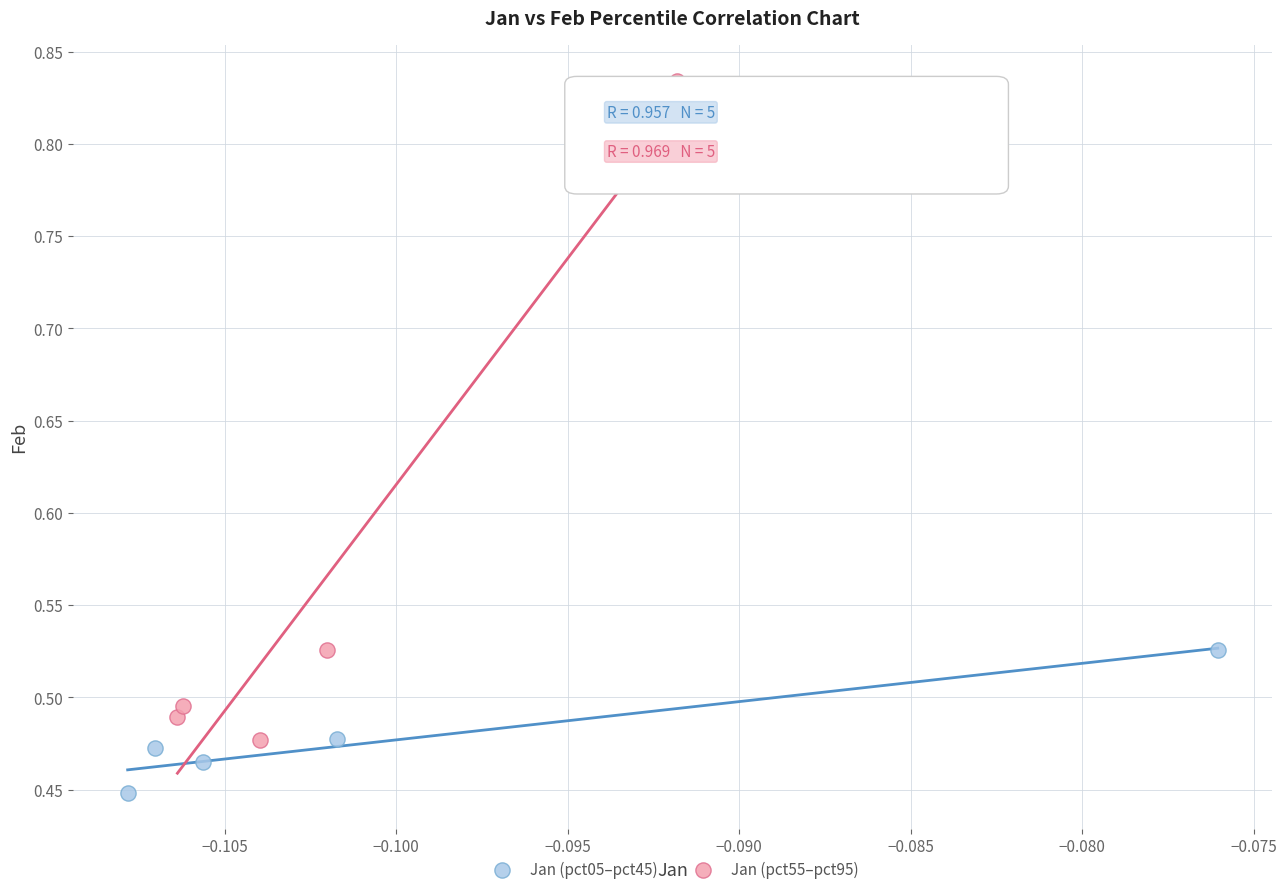

Which series contains the highest Y value?

Jan (pct55–pct95)